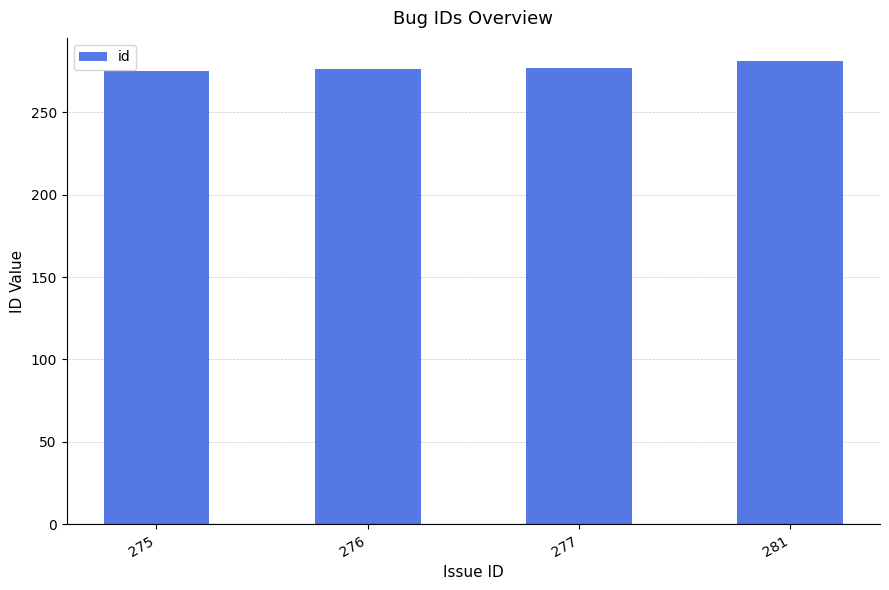

What is the sum of all values?

1109